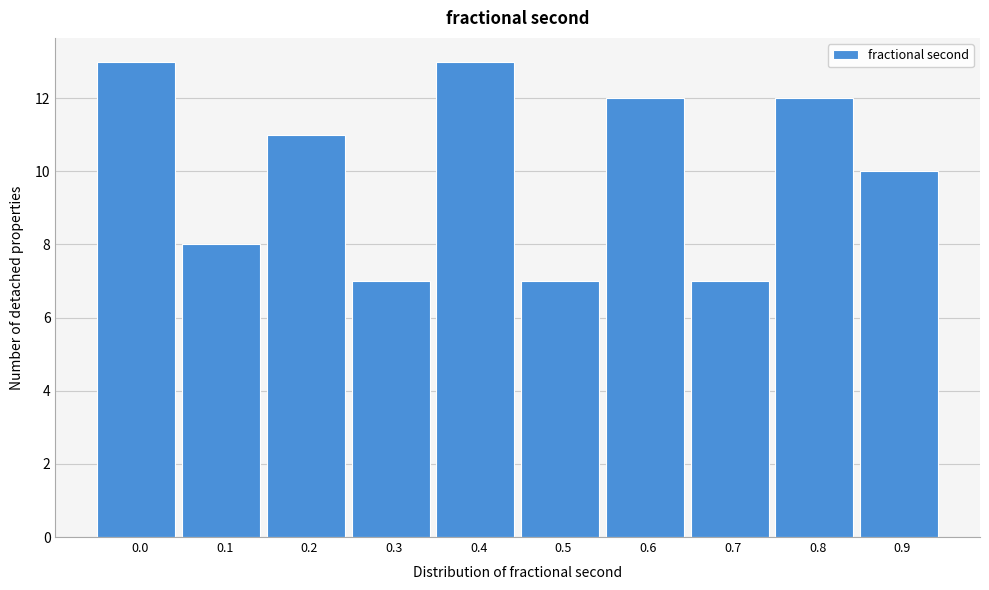

Reading left to right, list all the values displayed in this chart.

13	8	11	7	13	7	12	7	12	10